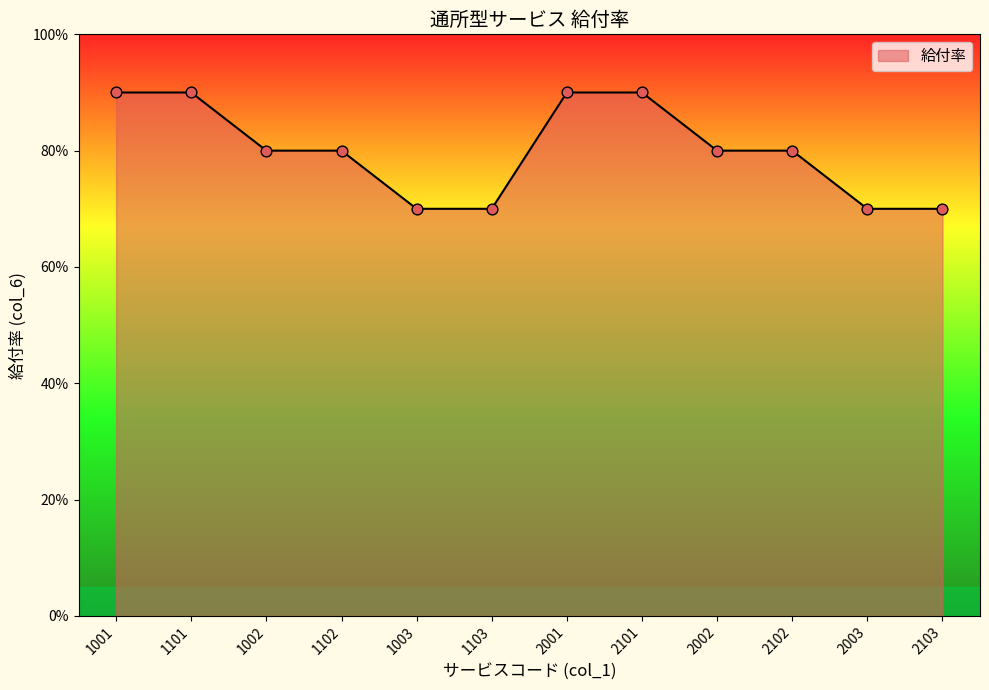

Between 1002 and 2101, which is larger?

2101